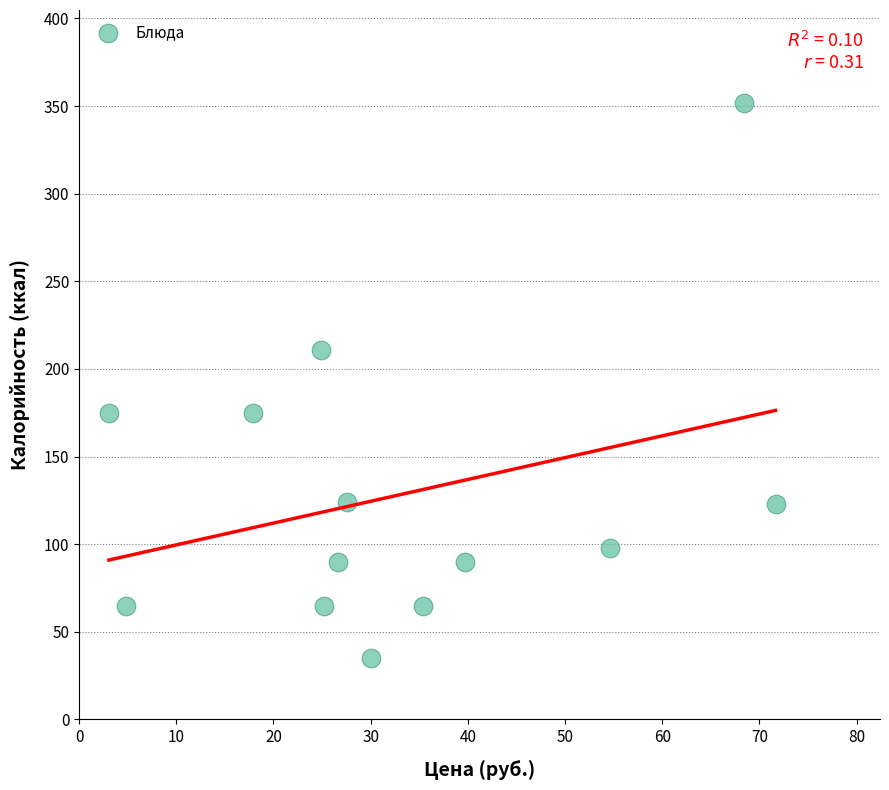

What is the range of Y values (max minus min)?

317